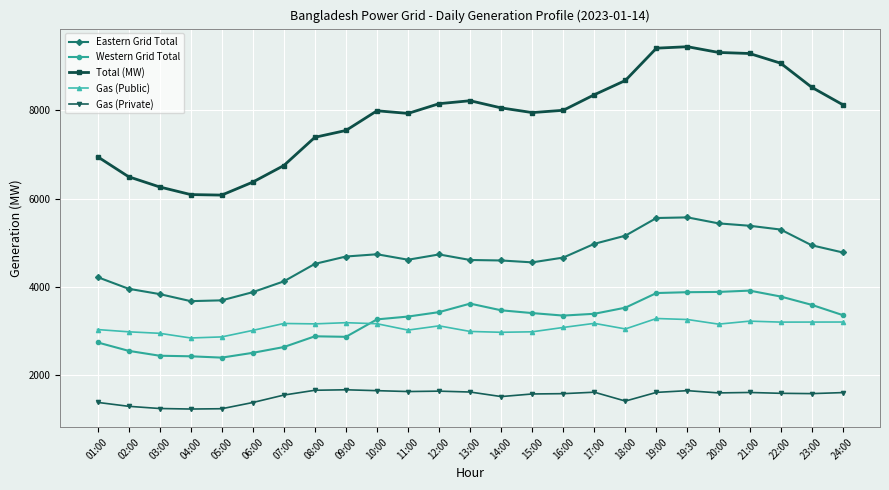

What is the label of the 11th point from the right?

15:00